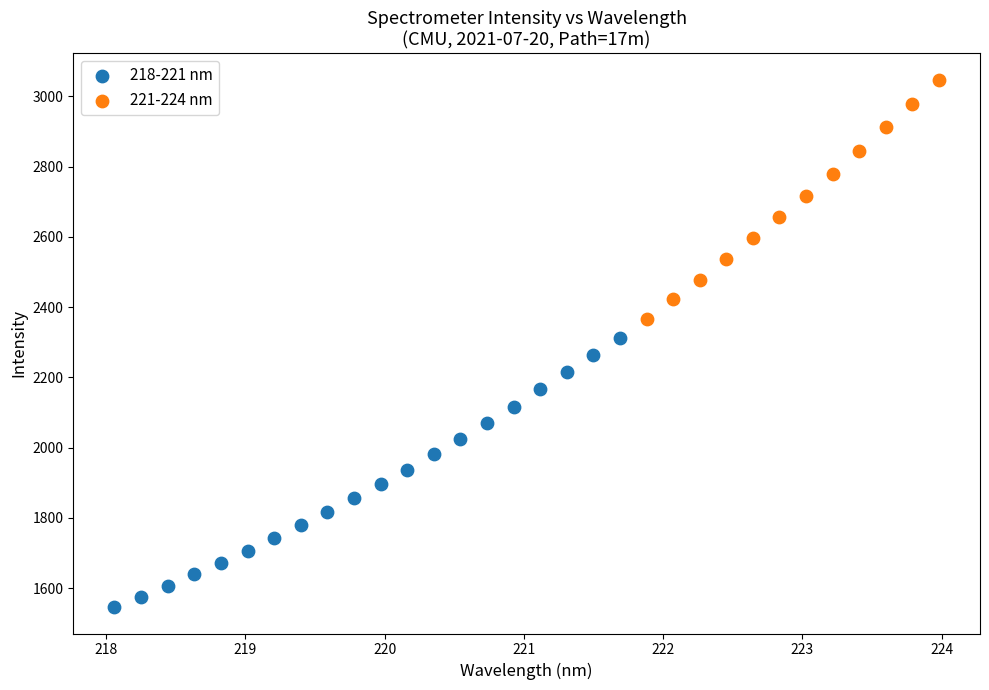

Which series contains the highest Y value?

221-224 nm